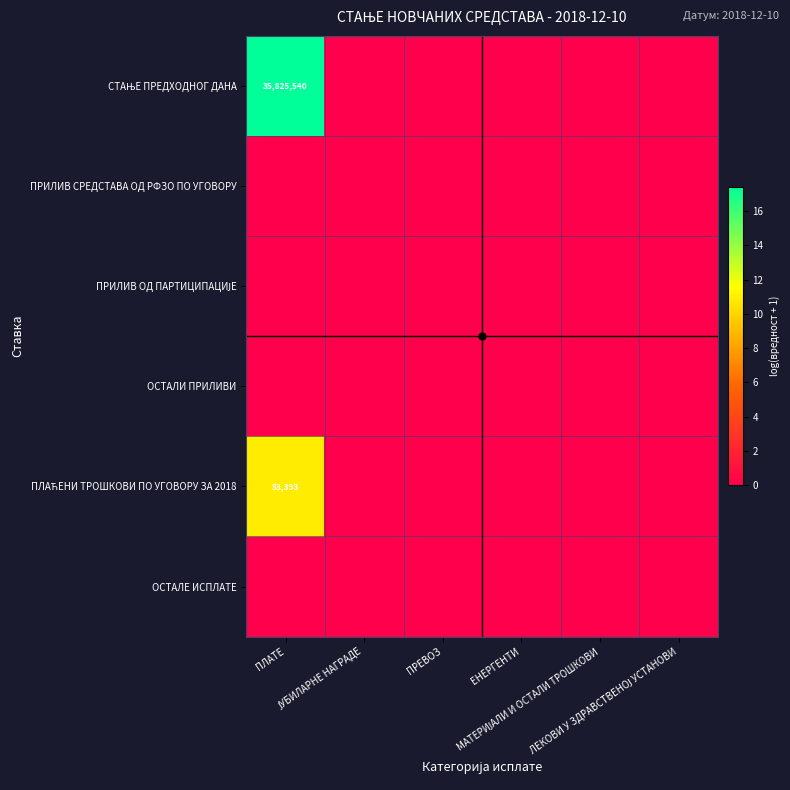

At which category is the sum across all series the highest?

ПЛАТЕ